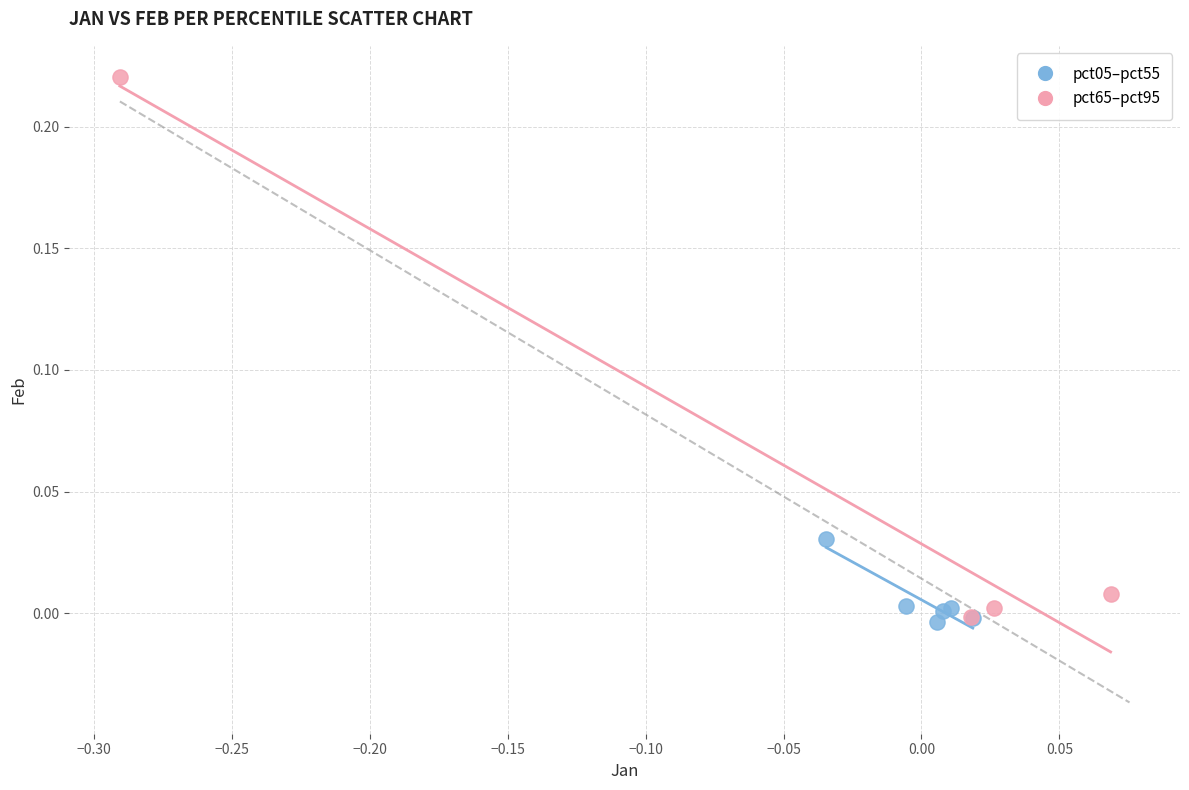

Which series has the largest Y range (max minus min)?

pct65–pct95